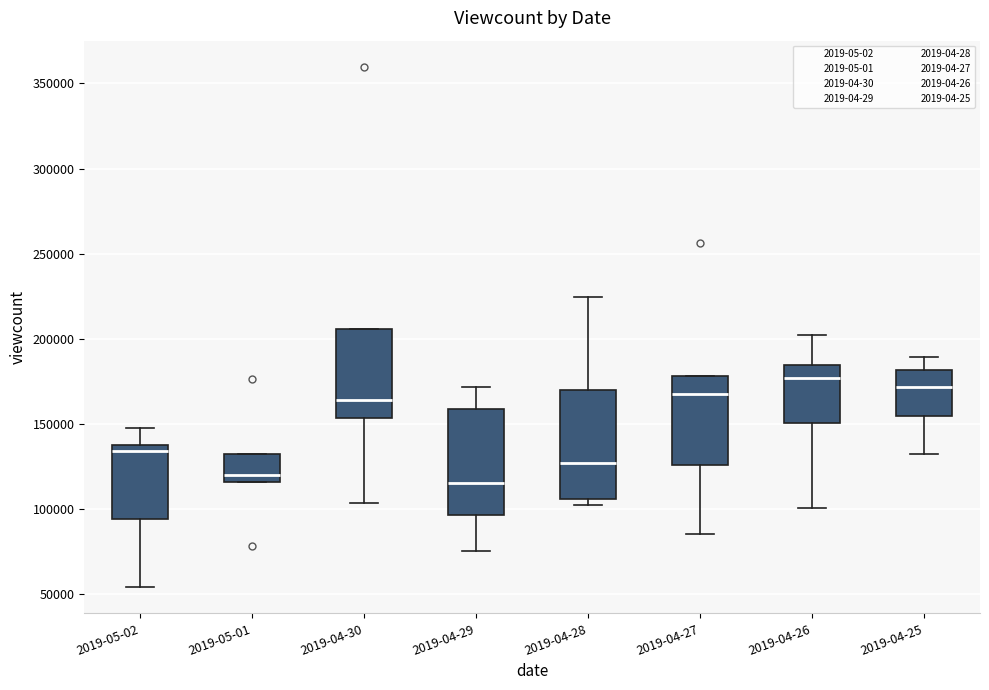

Where does the upper whisker of the box for 2019-05-02 end on the y-axis? The values are not printed on the chart, so give them approximately, as read against the axis.

145000